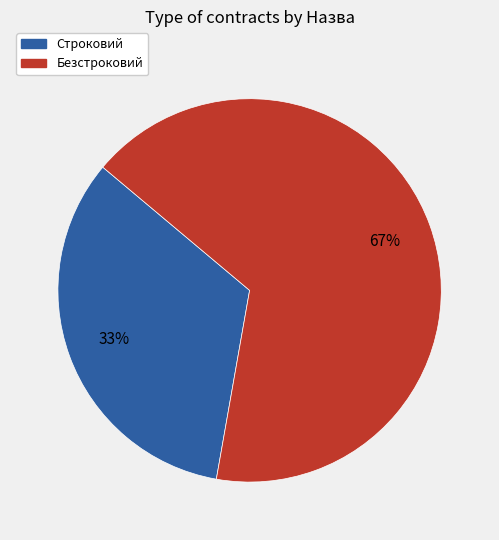

To the nearest percent, what is the average slice percentage?

50%